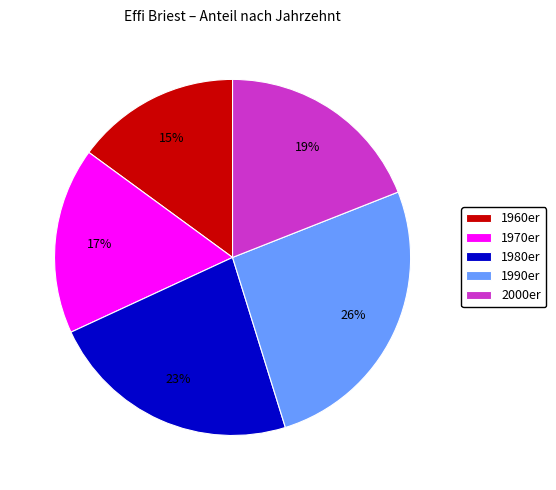

Is 1980er the majority of the pie?

No